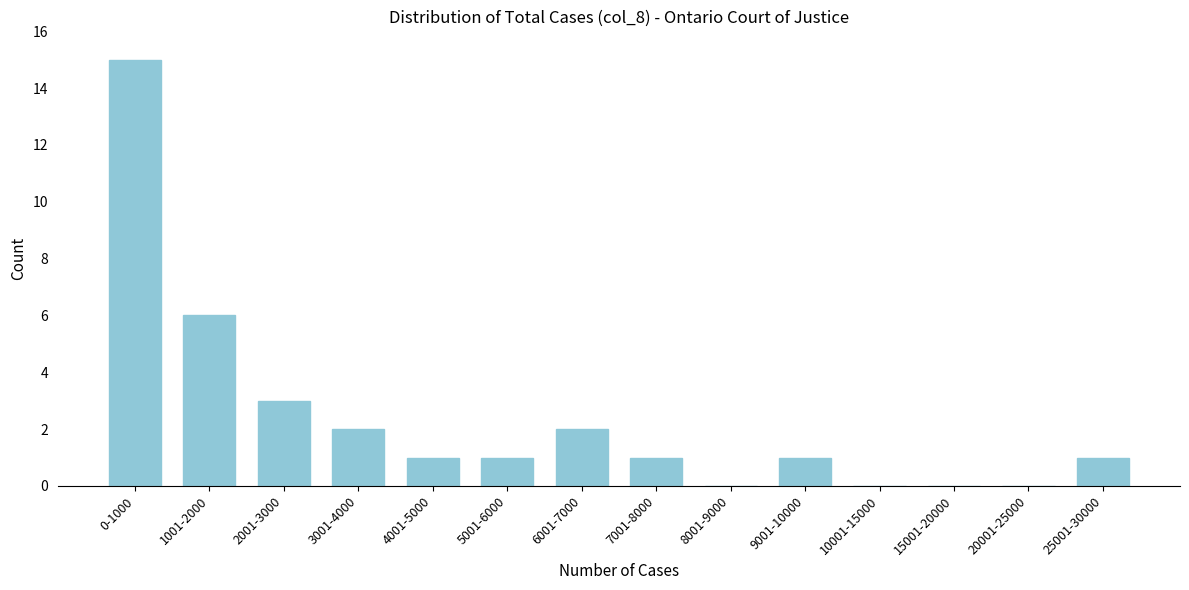

Reading left to right, transcribe all the data shown in this chart.

0-1000=15	1001-2000=6	2001-3000=3	3001-4000=2	4001-5000=1	5001-6000=1	6001-7000=2	7001-8000=1	8001-9000=0	9001-10000=1	10001-15000=0	15001-20000=0	20001-25000=0	25001-30000=1